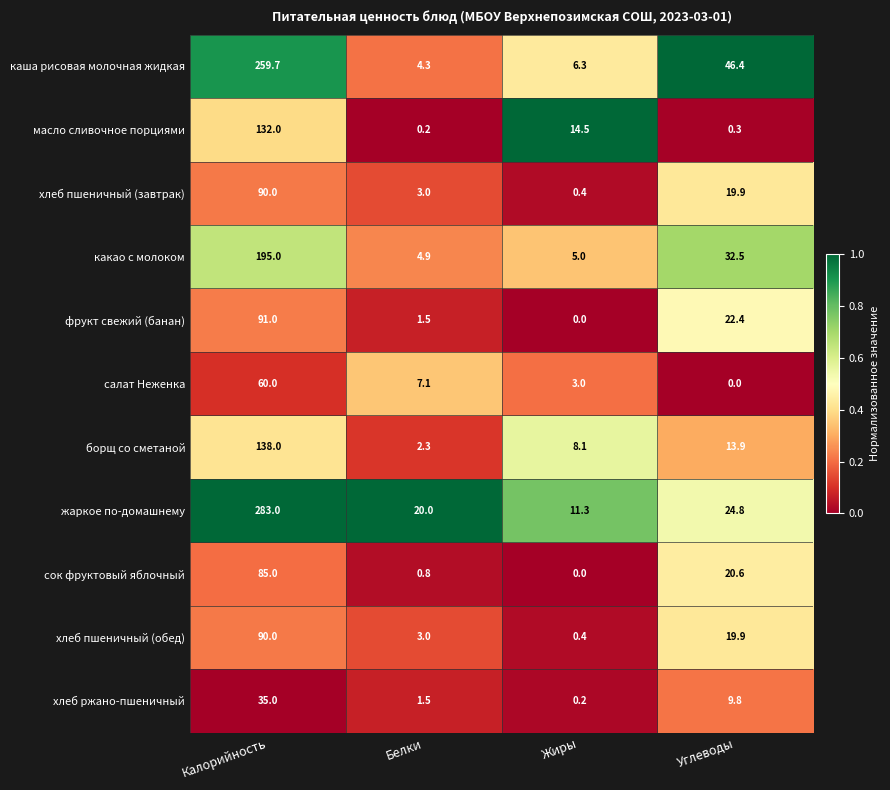

True or false: салат Неженка has a value of 60.0 at Калорийность.

True